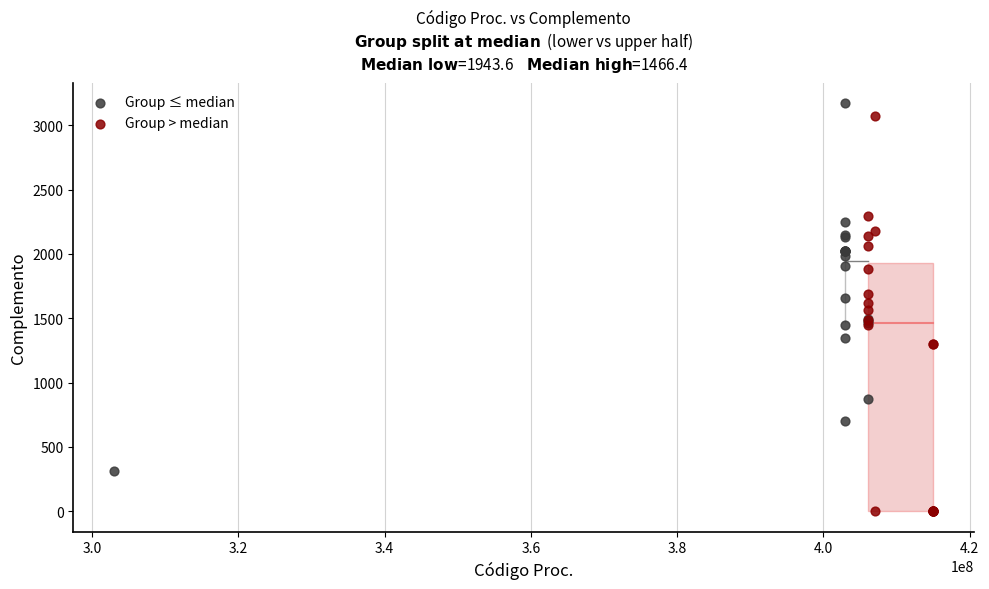

Which series contains the lowest Y value?

Group > median